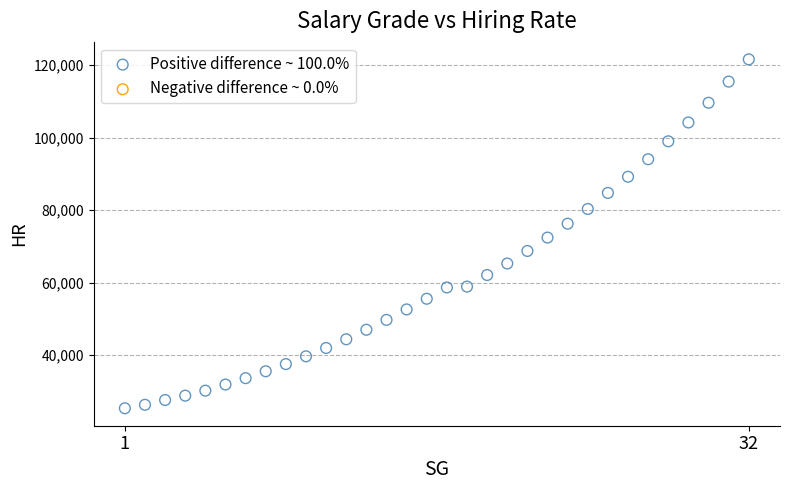

What is the range of Y values (max minus min)?

96274